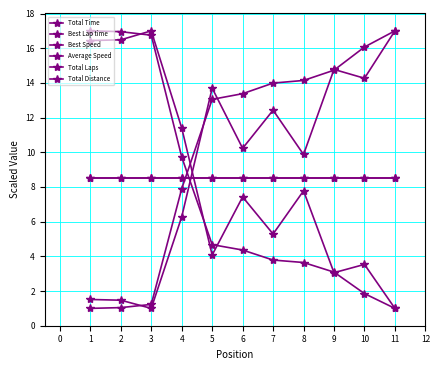

Is this an area chart (filled region under the line)?

No